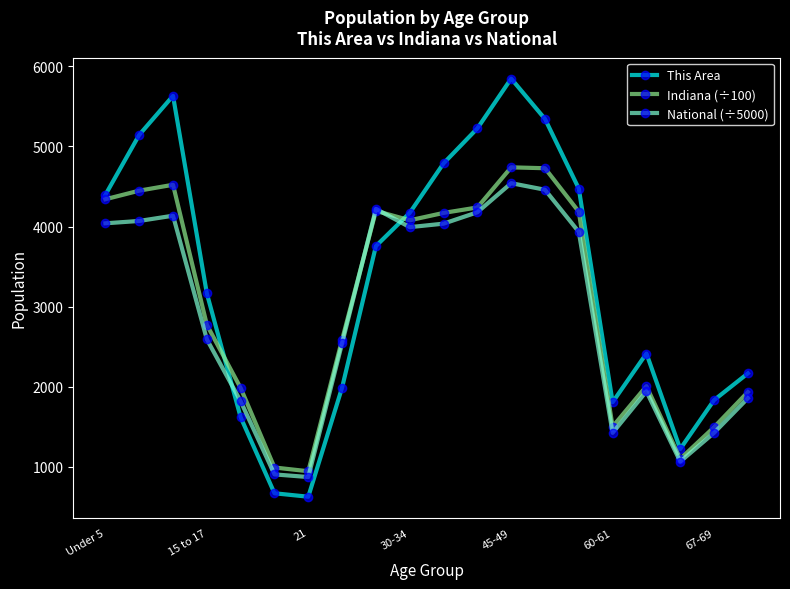

Which series has the largest range (max minus min)?

This Area